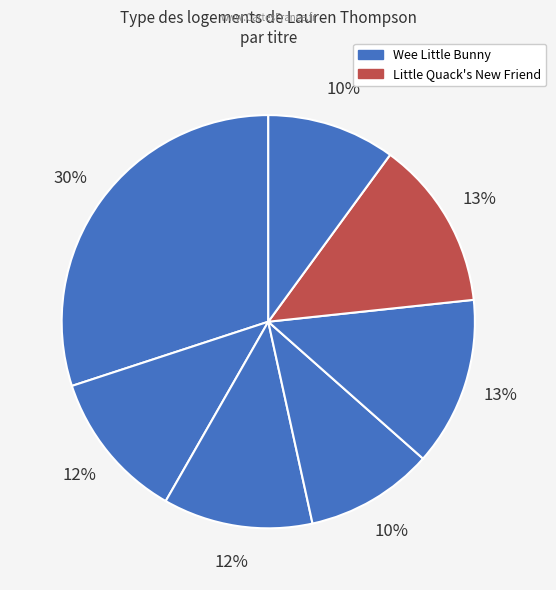

Count the number of slices in the pie.

7